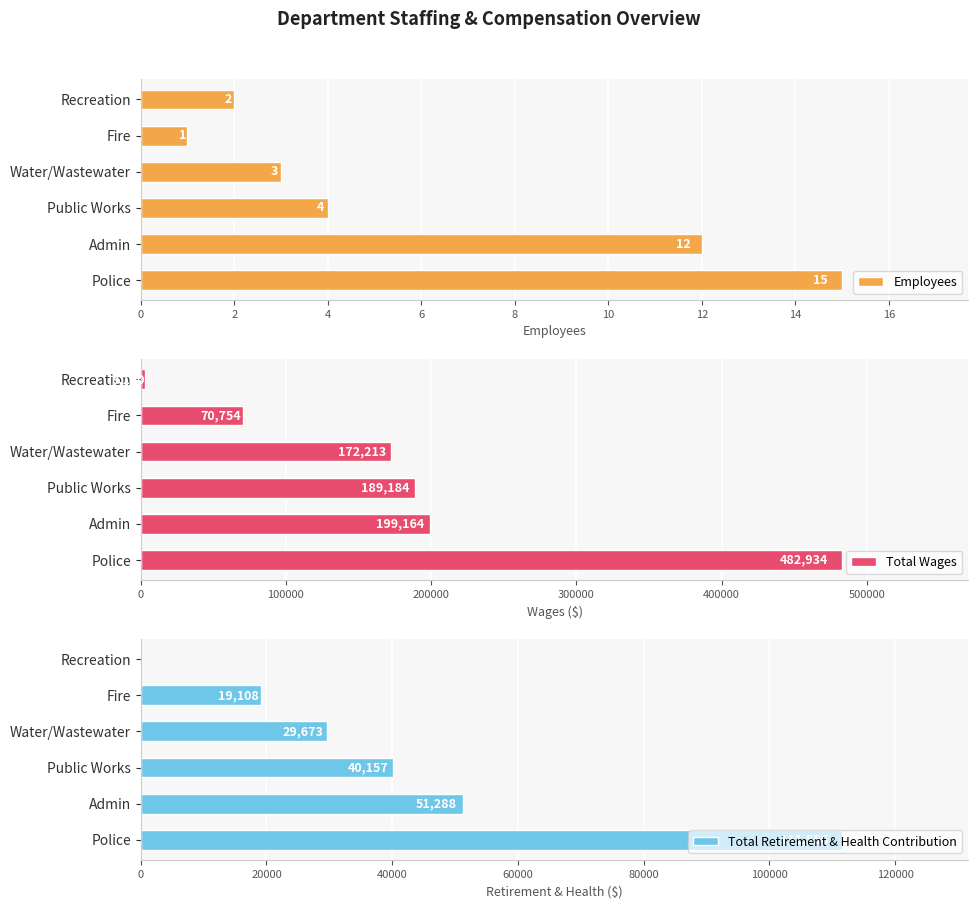

Rank the series by their maximum value, from lowest to highest.

Employees, Total Retirement & Health Contribution, Total Wages